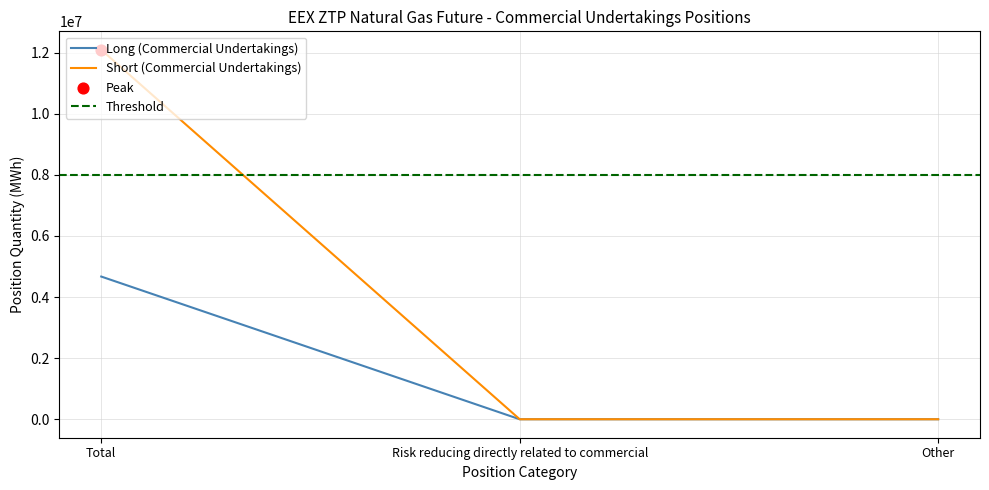

Which series reaches the maximum Y coordinate?

Short (Commercial Undertakings)